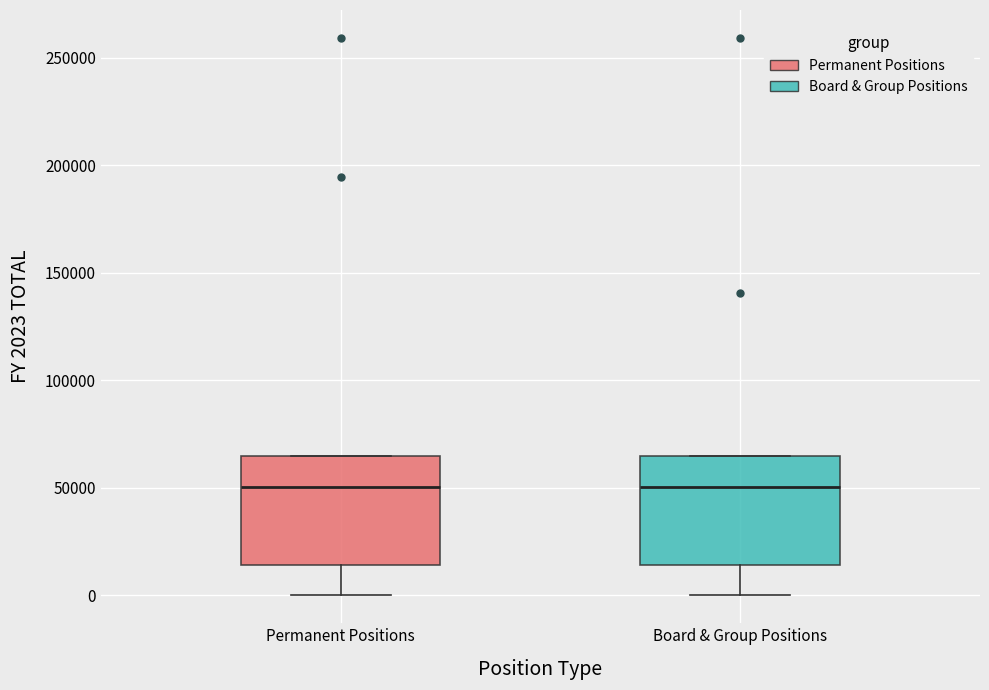

Reading left to right, transcribe this box plot: for each box, give where its median line is, the range the box spans, and where its two whiskers end, as read against the y-axis. The values are not printed on the chart, so give them approximately, as read against the axis.

Permanent Positions: median 50000, box 15000 to 65000, whiskers 0 to 65000
Board & Group Positions: median 50000, box 15000 to 65000, whiskers 0 to 65000